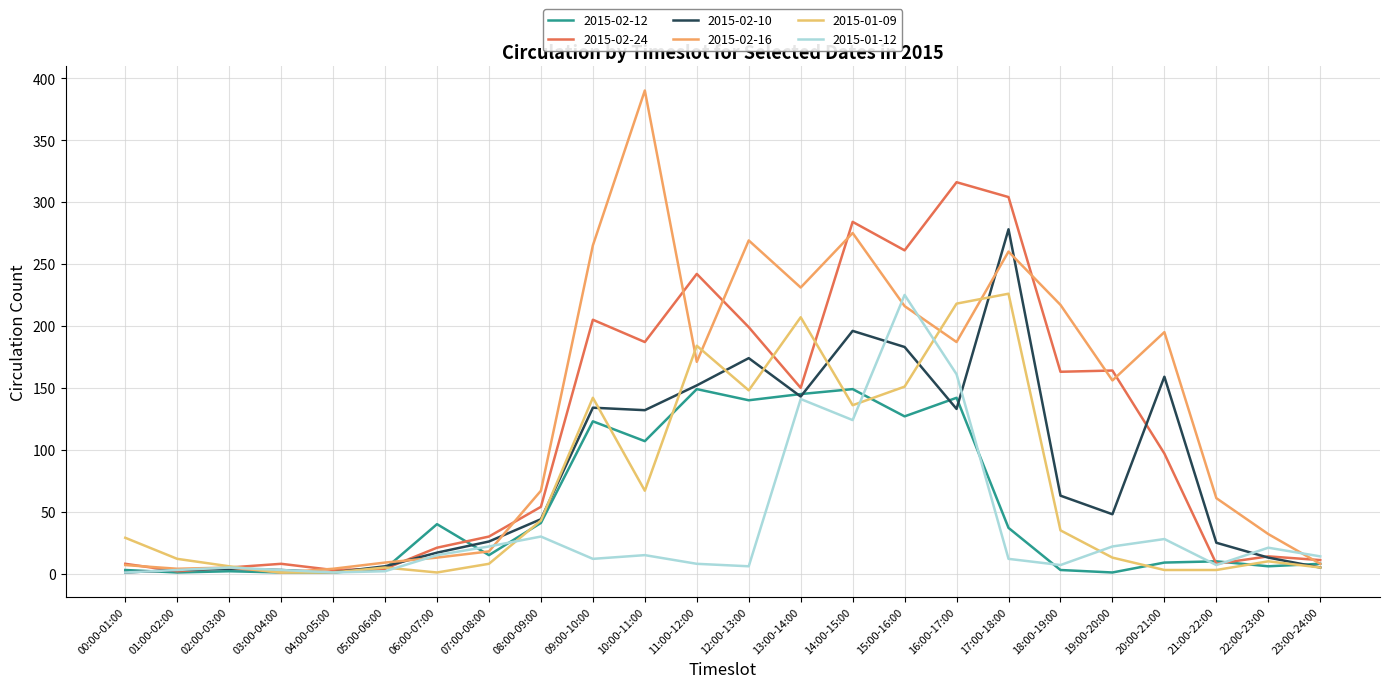

Which series has the largest range (max minus min)?

2015-02-16